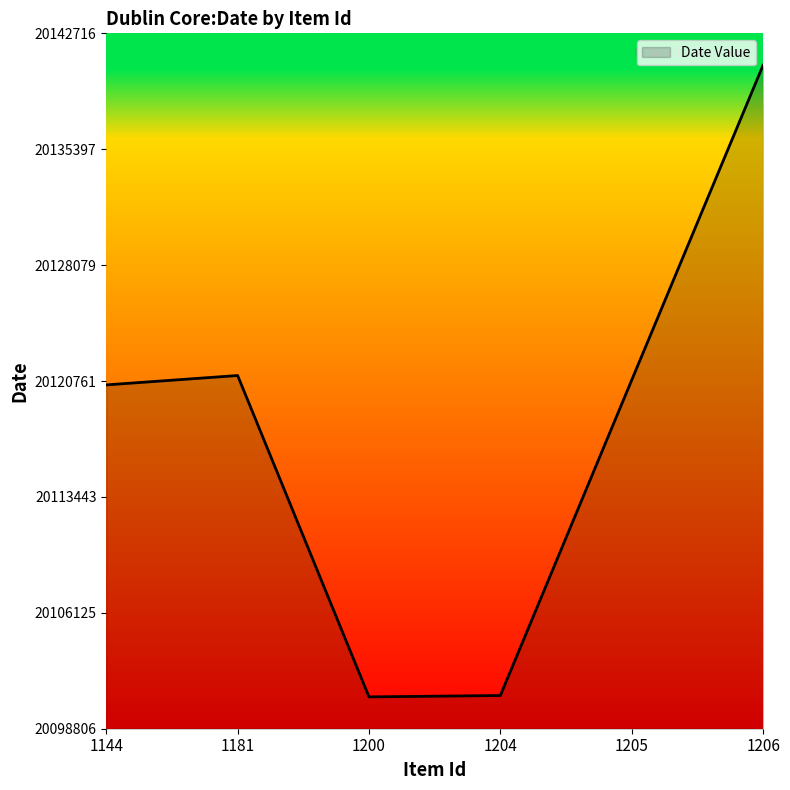

What is the greatest value displayed?

20140702